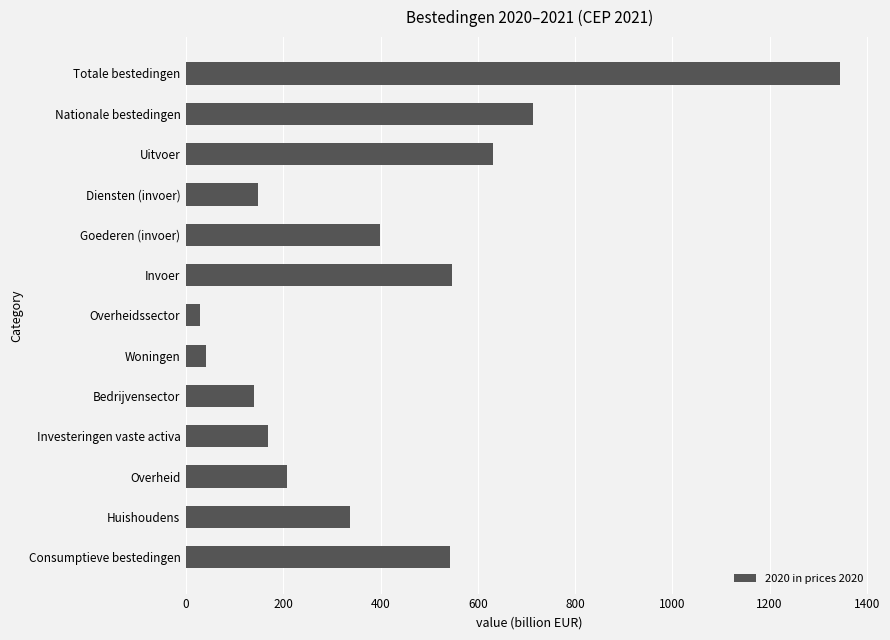

Approximately how many times larger is the value at Bedrijvensector compared to Invoer?

0.3